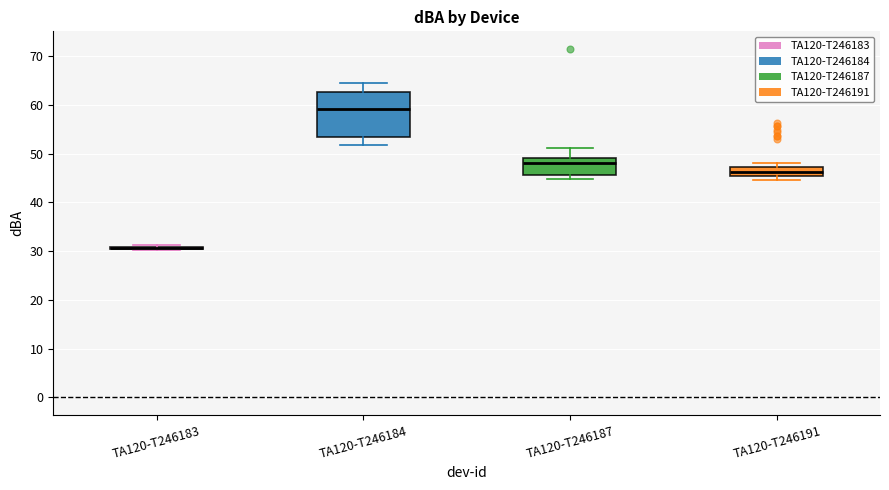

Which box is the tallest, from its lower edge to its upper edge?

TA120-T246184